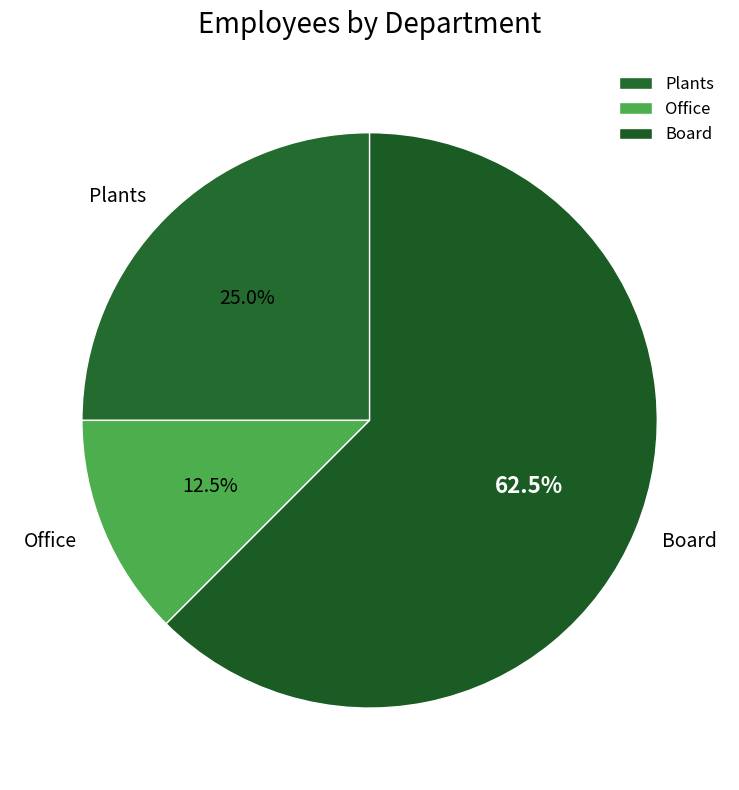

Count the number of slices in the pie.

3